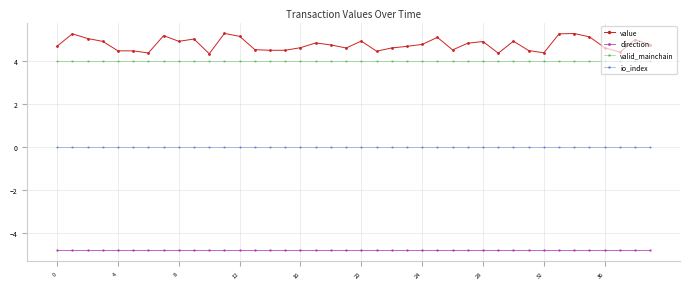

True or false: value and io_index intersect in this chart.

False